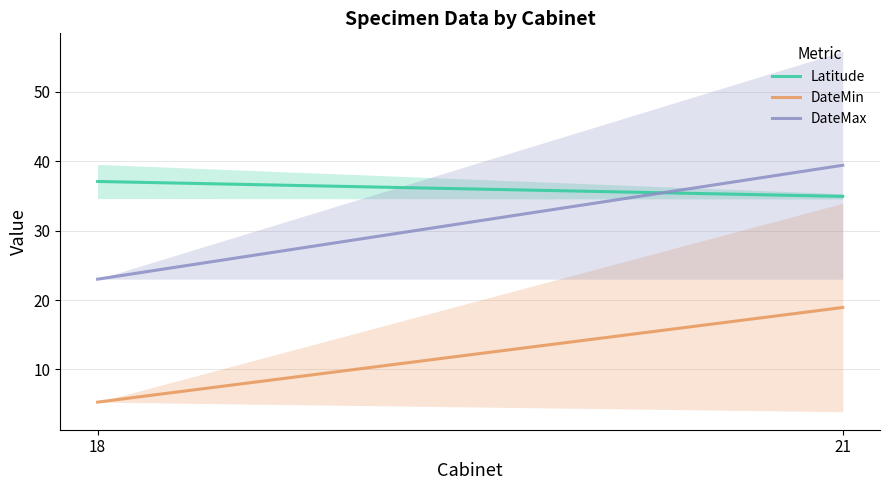

At which label does Latitude reach its peak?

18